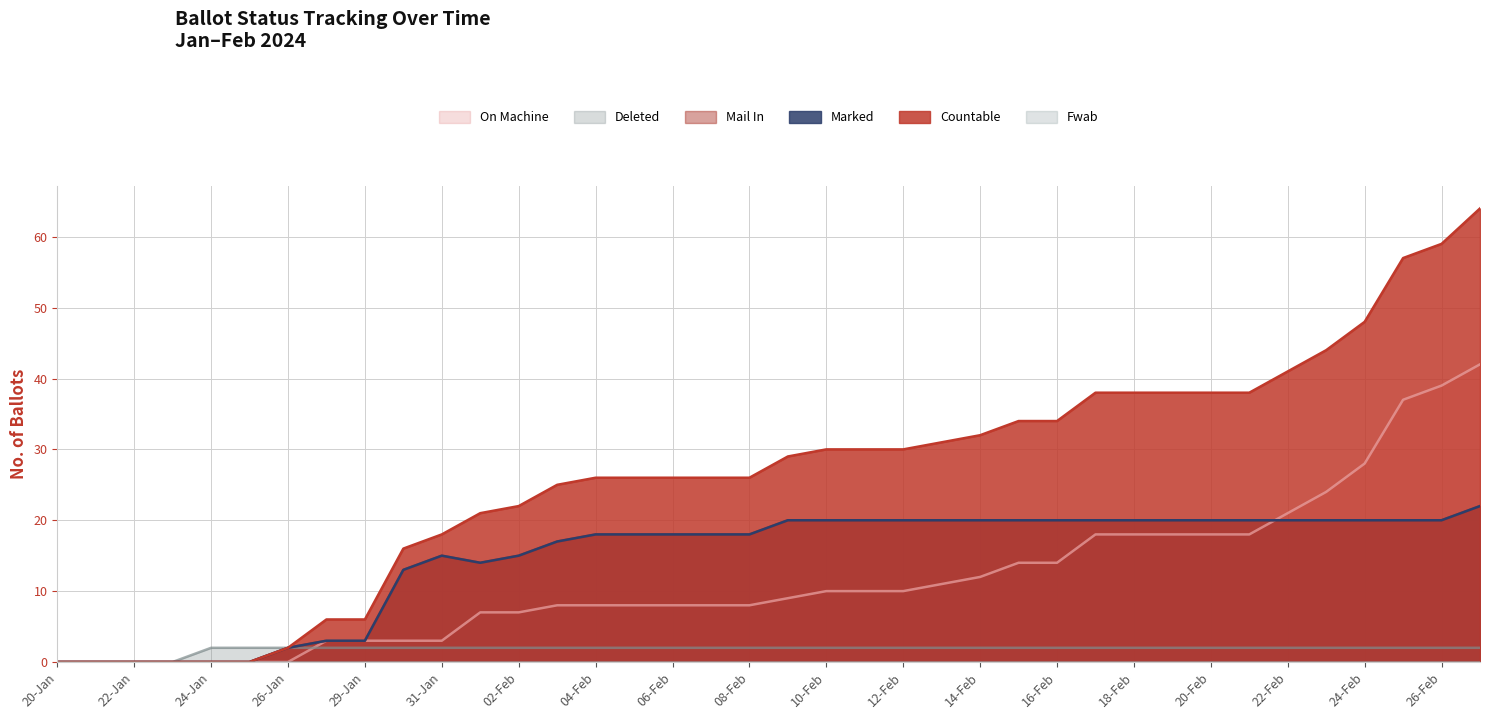

The MARKED series shows 12 at 23-Feb. True or false?

False